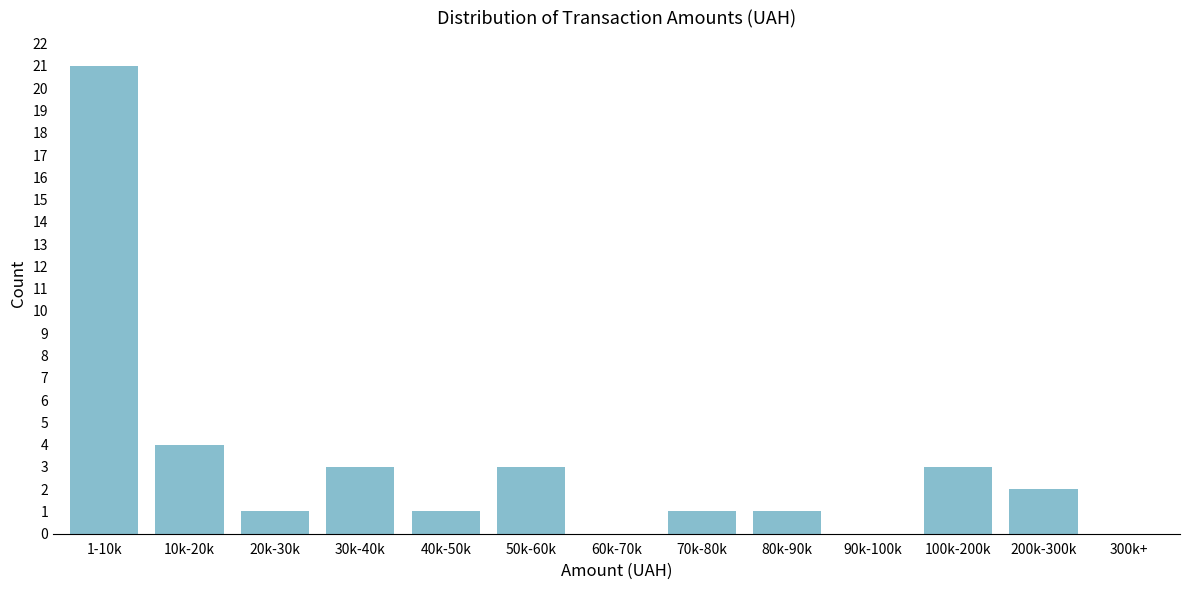

Reading right to left, transcribe all the data shown in this chart.

300k+=0	200k-300k=2	100k-200k=3	90k-100k=0	80k-90k=1	70k-80k=1	60k-70k=0	50k-60k=3	40k-50k=1	30k-40k=3	20k-30k=1	10k-20k=4	1-10k=21